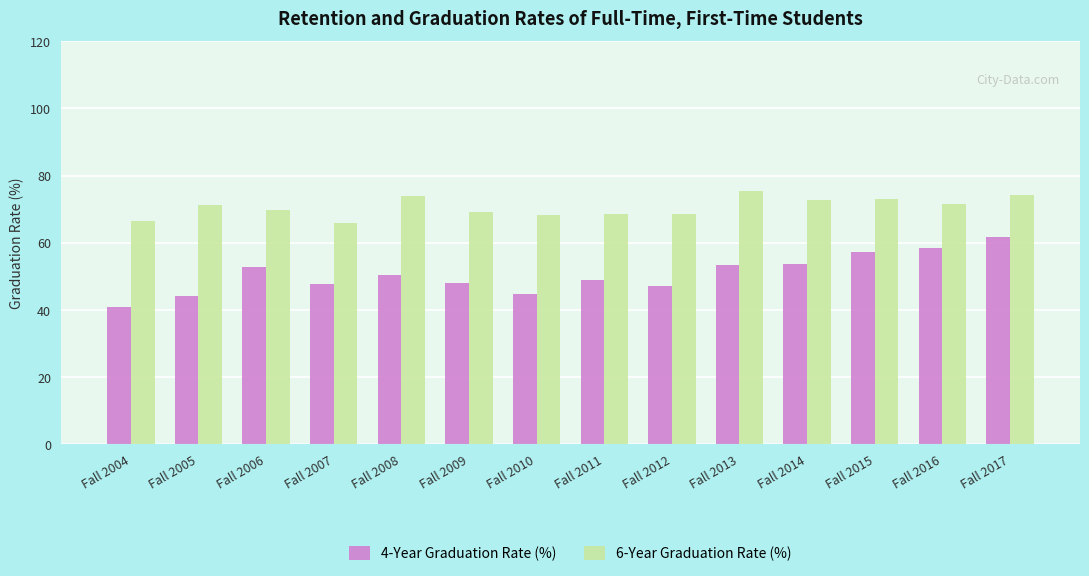

What is the spread (max minus min) of values at Fall 2016?

13.3